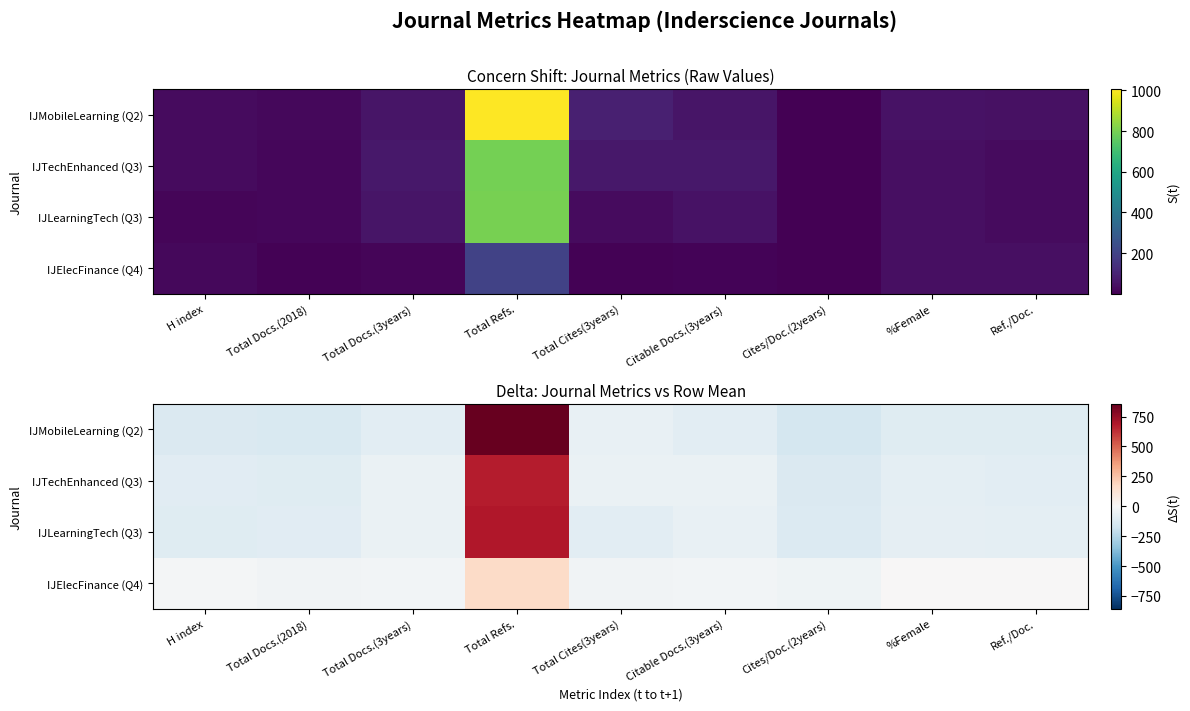

At which label is IJMobileLearning (Q2) closest to 353?

Total Cites(3years)